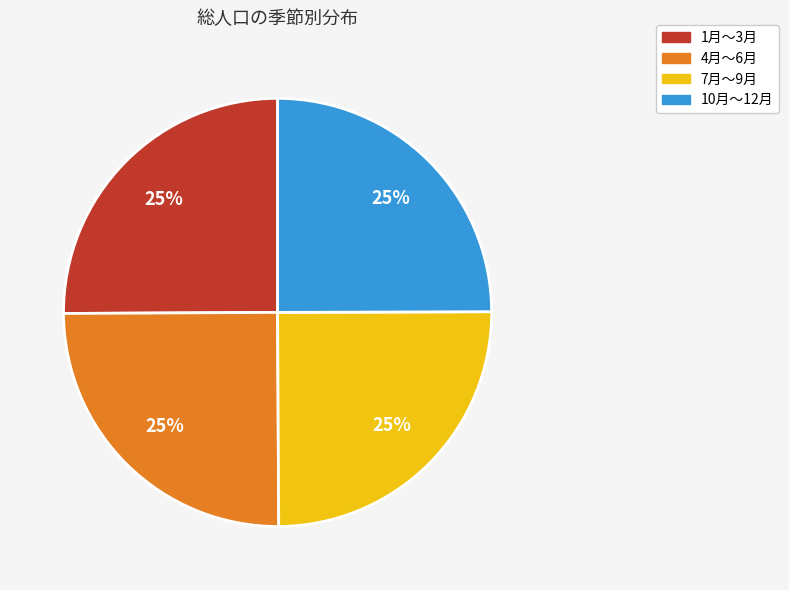

Is there any slice that represents more than half of the pie?

No